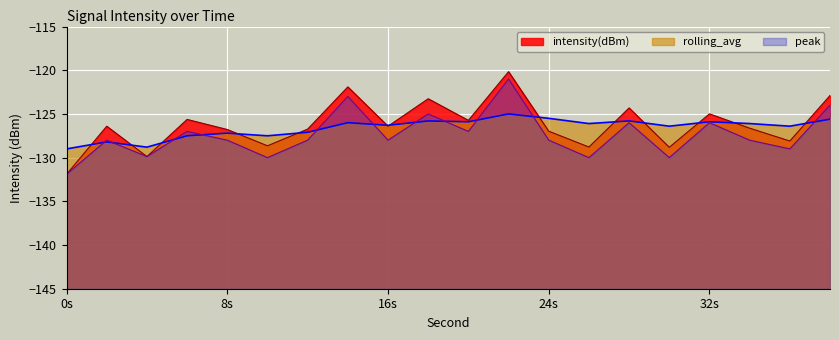

What is the spread (max minus min) of values at 20?

1.3